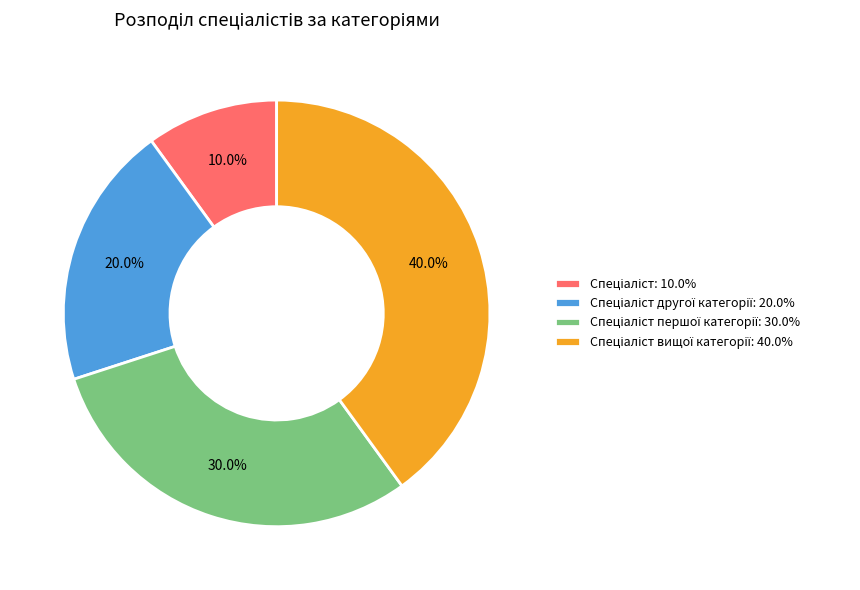

Does any single category account for the majority?

No